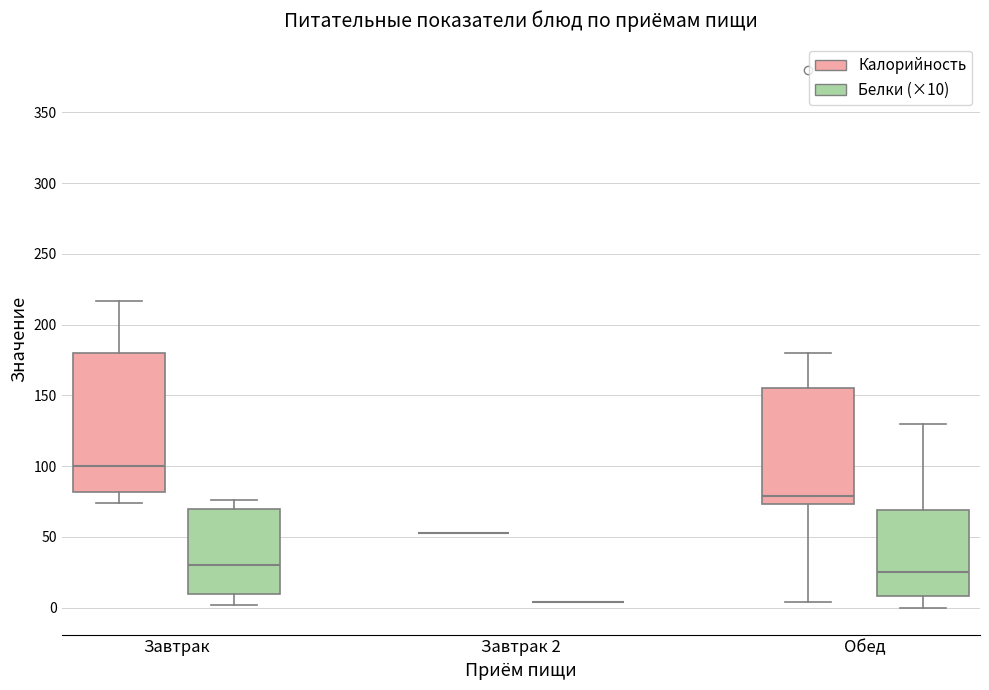

Reading left to right, read every box against the y-axis: the position of its median line, the range the box covers, and the ends of its whiskers. The values are not printed on the chart, so give them approximately, as read against the axis.

Завтрак (Калорийность): median 100, box 80 to 180, whiskers 75 to 215
Завтрак (Белки (×10)): median 30, box 10 to 70, whiskers 0 to 75
Завтрак 2 (Калорийность): box collapsed to a line at 55, whiskers 55 to 55
Завтрак 2 (Белки (×10)): box collapsed to a line at 5, whiskers 5 to 5
Обед (Калорийность): median 80, box 75 to 155, whiskers 5 to 180
Обед (Белки (×10)): median 25, box 10 to 70, whiskers 0 to 130